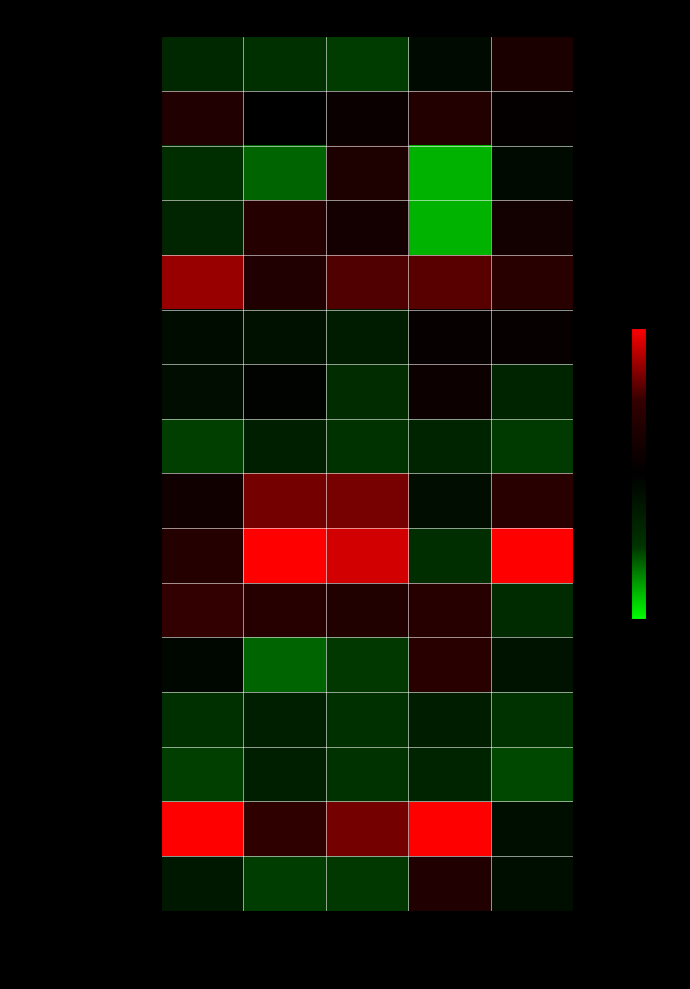

Reading left to right, transcribe all the data shown in this chart.

Завтрак: Калорийность=-0.8	Белки=-1.0	Жиры=-1.0	Углеводы=-0.2	Цена=0.5
Кондитерское изделие: Калорийность=0.6	Белки=0.0	Жиры=0.2	Углеводы=0.7	Цена=0.1
Масло сливочное: Калорийность=-0.9	Белки=-1.2	Жиры=0.6	Углеводы=-1.6	Цена=-0.2
Сыр твердый: Калорийность=-0.7	Белки=0.7	Жиры=0.4	Углеводы=-1.6	Цена=0.4
Каша молочная рисовая: Калорийность=1.5	Белки=0.6	Жиры=1.1	Углеводы=1.2	Цена=0.8
Какао витаминизированное: Калорийность=-0.3	Белки=-0.3	Жиры=-0.6	Углеводы=0.1	Цена=0.1
Батон витаминный (зав.): Калорийность=-0.3	Белки=-0.1	Жиры=-0.9	Углеводы=0.3	Цена=-0.7
Хлеб ржаной (зав.): Калорийность=-1.1	Белки=-0.6	Жиры=-1.0	Углеводы=-0.7	Цена=-1.0
Суп картофельный с крупой: Калорийность=0.3	Белки=1.3	Жиры=1.3	Углеводы=-0.3	Цена=0.8
Сосиски отварные: Калорийность=0.7	Белки=2.4	Жиры=1.8	Углеводы=-0.9	Цена=3.1
Макароны отварные: Калорийность=1.0	Белки=0.7	Жиры=0.7	Углеводы=0.8	Цена=-0.8
Компот из кураги: Калорийность=-0.1	Белки=-1.2	Жиры=-1.0	Углеводы=0.8	Цена=-0.4
Батон витаминный (об.): Калорийность=-0.9	Белки=-0.6	Жиры=-0.9	Углеводы=-0.6	Цена=-1.0
Хлеб ржаной (об.): Калорийность=-1.1	Белки=-0.6	Жиры=-1.0	Углеводы=-0.7	Цена=-1.1
Булочка с сыром: Калорийность=2.5	Белки=0.9	Жиры=1.3	Углеводы=2.2	Цена=-0.3
Компот из сухофруктов: Калорийность=-0.5	Белки=-1.1	Жиры=-1.0	Углеводы=0.6	Цена=-0.3